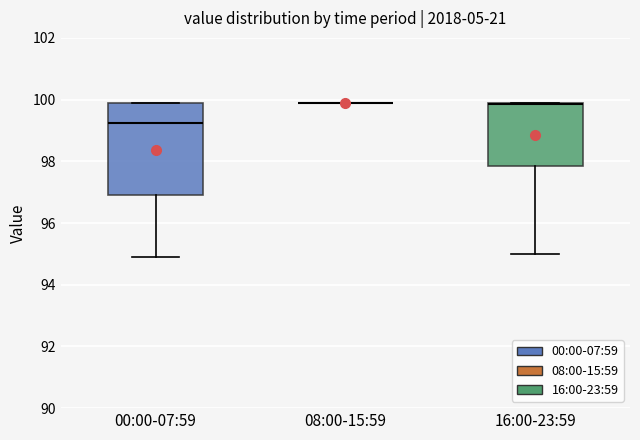

Reading left to right, read every box against the y-axis: the position of its median line, the range the box covers, and the ends of its whiskers. The values are not printed on the chart, so give them approximately, as read against the axis.

00:00-07:59: median 99.2, box 97.0 to 100.0, whiskers 95.0 to 100.0
08:00-15:59: box collapsed to a line at 100.0, whiskers 100.0 to 100.0
16:00-23:59: median 99.8, box 97.8 to 100.0, whiskers 95.0 to 100.0